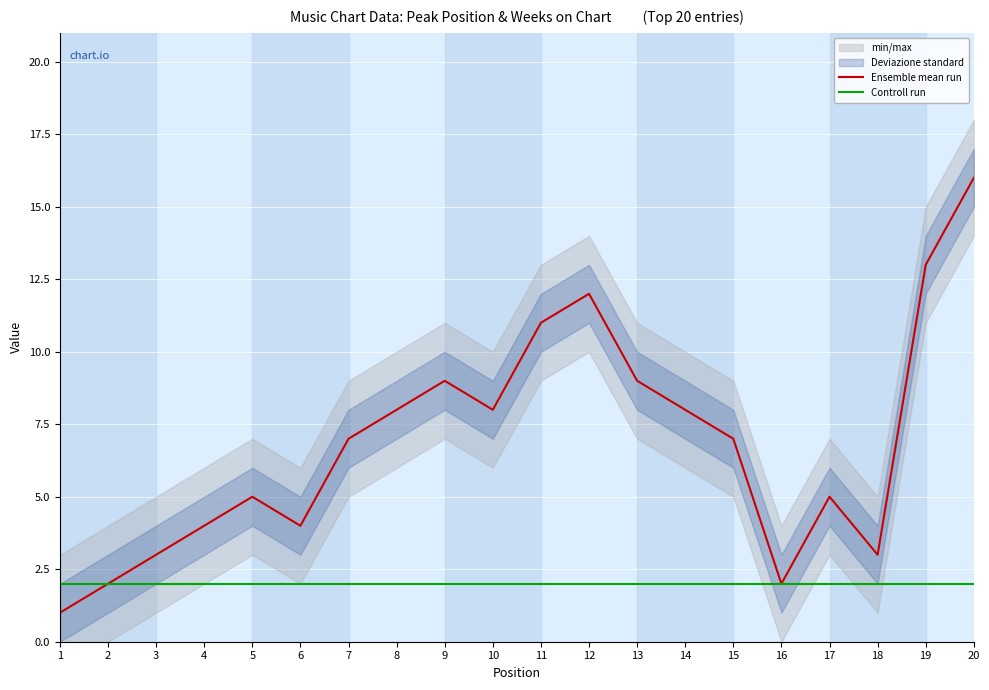

What is the spread (max minus min) of values at 18?

1